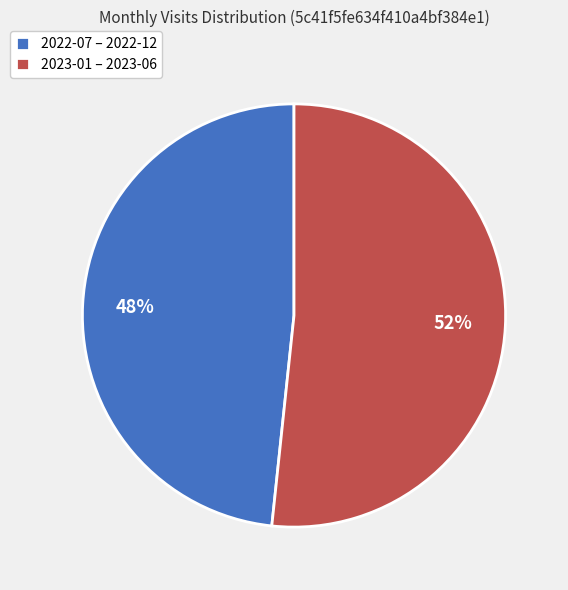

How many slices are in this pie chart?

2